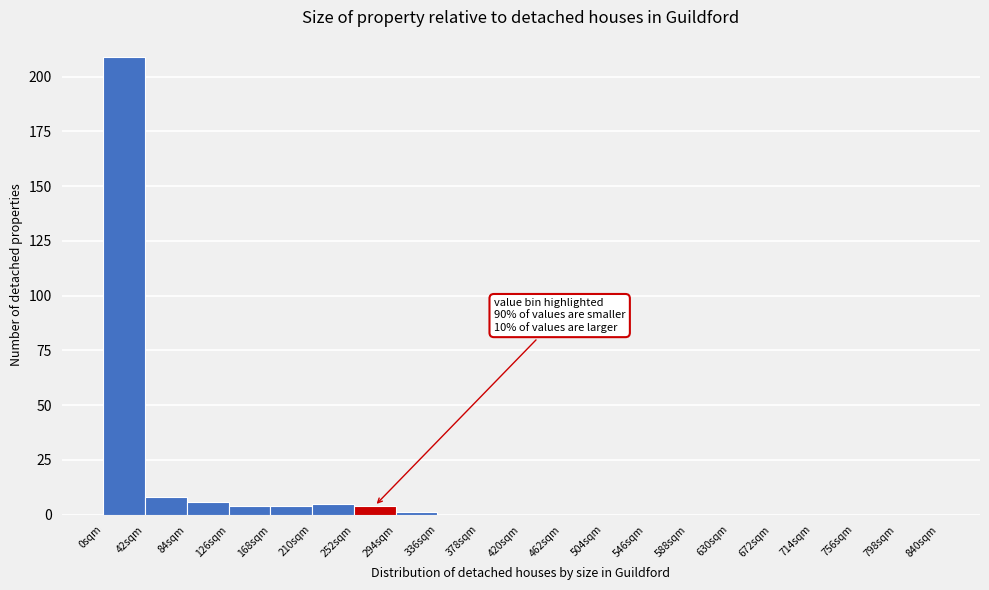

Over which range of the x-axis is the bar tallest?

0 to 42